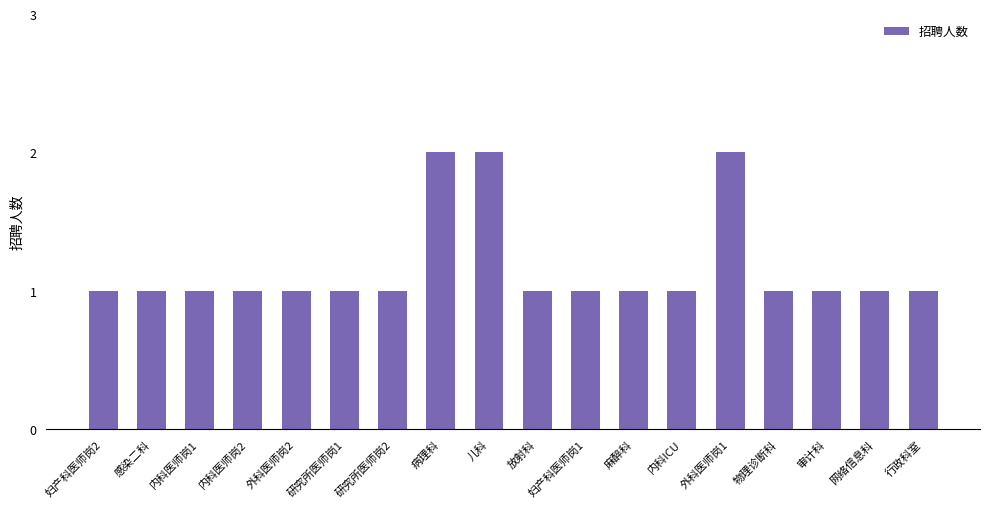

True or false: the data shows 1 at 内科医师岗1.

True